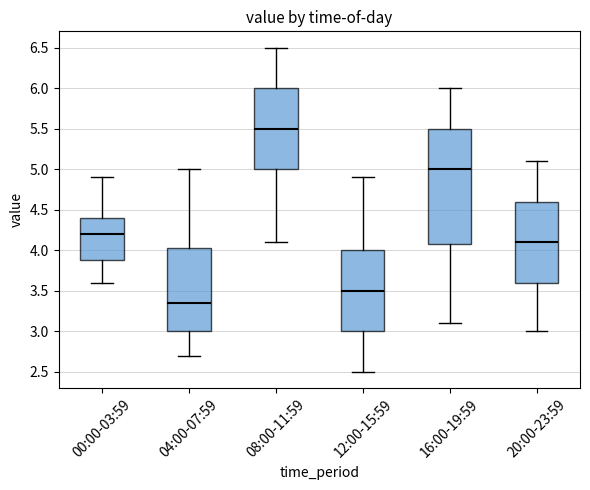

Reading left to right, read every box against the y-axis: the position of its median line, the range the box covers, and the ends of its whiskers. The values are not printed on the chart, so give them approximately, as read against the axis.

00:00-03:59: median 4.20, box 3.90 to 4.40, whiskers 3.60 to 4.90
04:00-07:59: median 3.35, box 3.00 to 4.05, whiskers 2.70 to 5.00
08:00-11:59: median 5.50, box 5.00 to 6.00, whiskers 4.10 to 6.50
12:00-15:59: median 3.50, box 3.00 to 4.00, whiskers 2.50 to 4.90
16:00-19:59: median 5.00, box 4.10 to 5.50, whiskers 3.10 to 6.00
20:00-23:59: median 4.10, box 3.60 to 4.60, whiskers 3.00 to 5.10